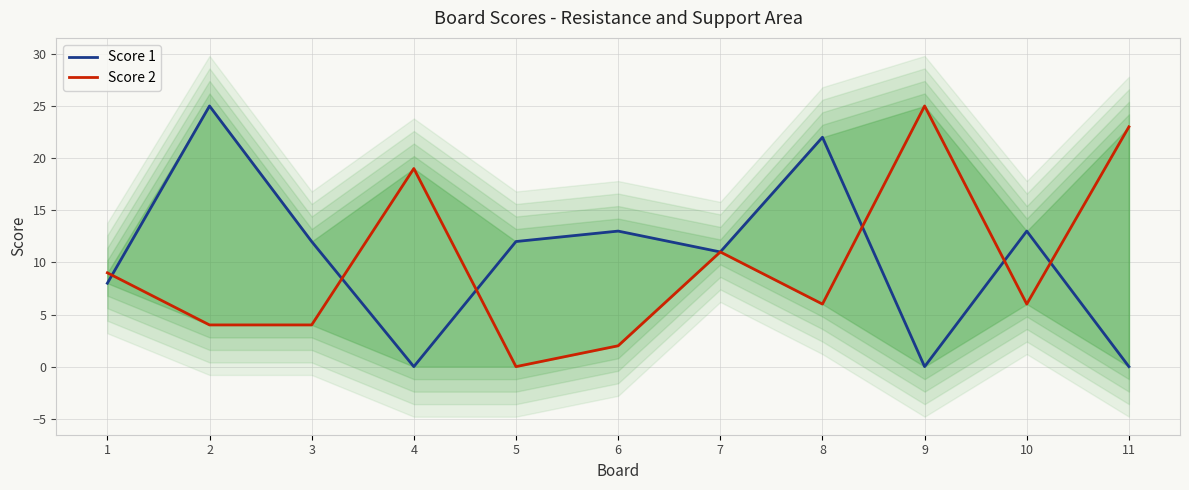

Reading left to right, what are all the values shown in this chart?

Score 1: 1=8	2=25	3=12	4=0	5=12	6=13	7=11	8=22	9=0	10=13	11=0
Score 2: 1=9	2=4	3=4	4=19	5=0	6=2	7=11	8=6	9=25	10=6	11=23